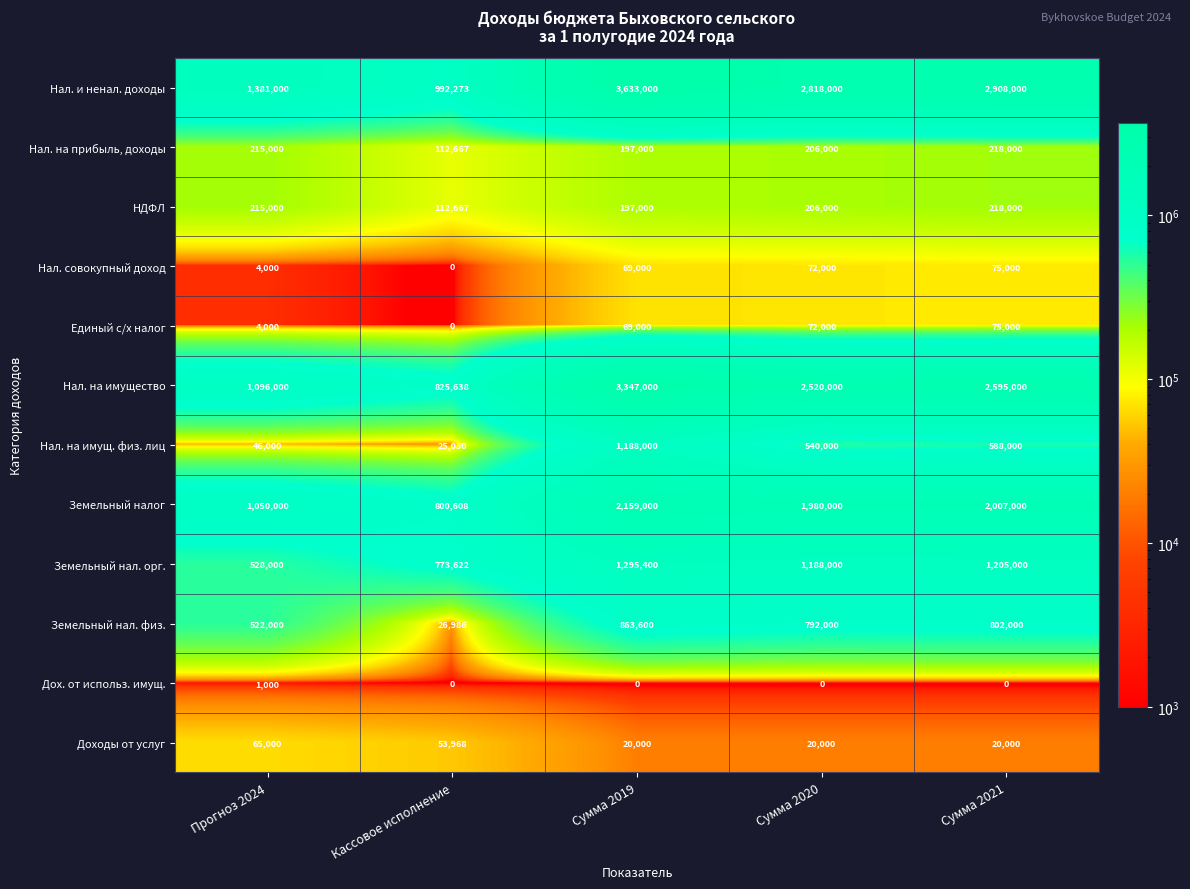

True or false: НДФЛ has a value of 112667 at Кассовое исполнение.

True